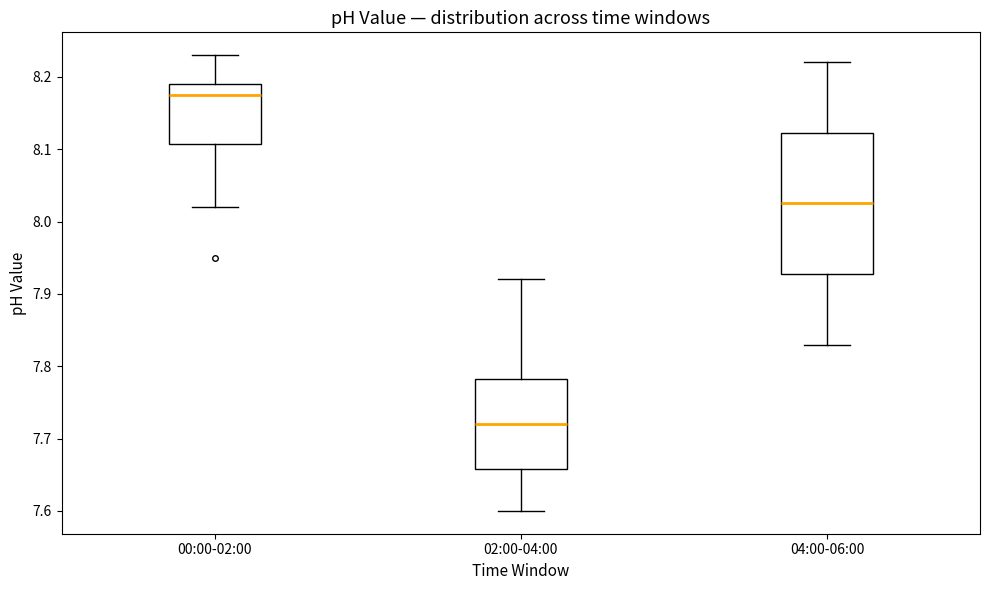

Reading left to right, transcribe this box plot: for each box, give where its median line is, the range the box spans, and where its two whiskers end, as read against the y-axis. The values are not printed on the chart, so give them approximately, as read against the axis.

00:00-02:00: median 8.18, box 8.11 to 8.19, whiskers 8.02 to 8.23
02:00-04:00: median 7.72, box 7.66 to 7.78, whiskers 7.60 to 7.92
04:00-06:00: median 8.03, box 7.93 to 8.12, whiskers 7.83 to 8.22